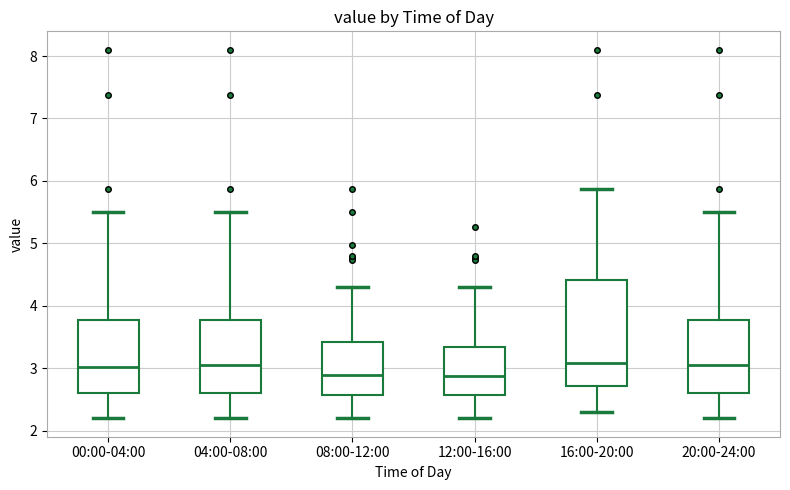

Reading left to right, transcribe this box plot: for each box, give where its median line is, the range the box spans, and where its two whiskers end, as read against the y-axis. The values are not printed on the chart, so give them approximately, as read against the axis.

00:00-04:00: median 3.0, box 2.6 to 3.8, whiskers 2.2 to 5.5
04:00-08:00: median 3.1, box 2.6 to 3.8, whiskers 2.2 to 5.5
08:00-12:00: median 2.9, box 2.6 to 3.4, whiskers 2.2 to 4.3
12:00-16:00: median 2.9, box 2.6 to 3.3, whiskers 2.2 to 4.3
16:00-20:00: median 3.1, box 2.7 to 4.4, whiskers 2.3 to 5.9
20:00-24:00: median 3.1, box 2.6 to 3.8, whiskers 2.2 to 5.5